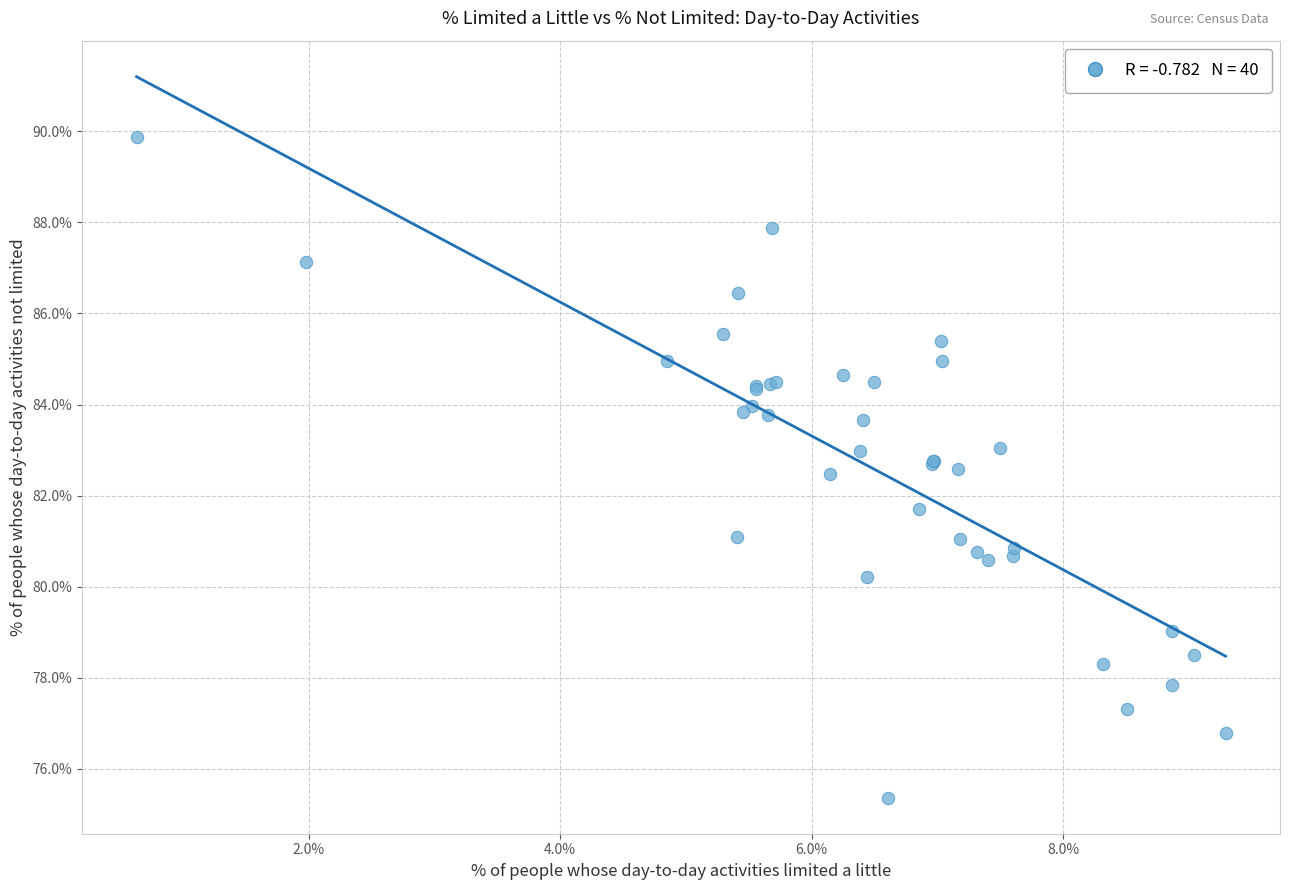

What Y value in the scatter plot is closest to 82?

81.7